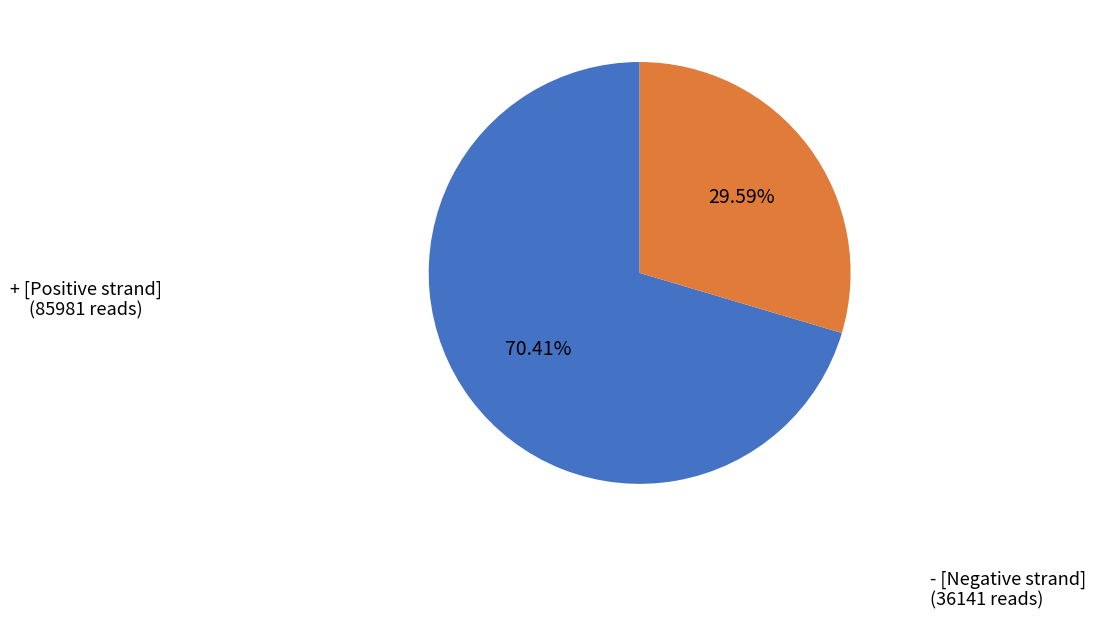

Is there any slice that represents more than half of the pie?

Yes